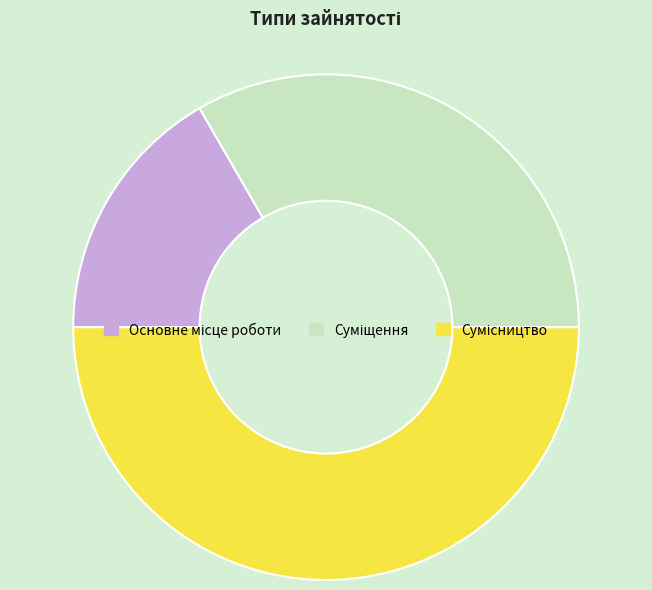

To the nearest percent, what is the combined percentage of Основне місце роботи and Суміщення?

50%